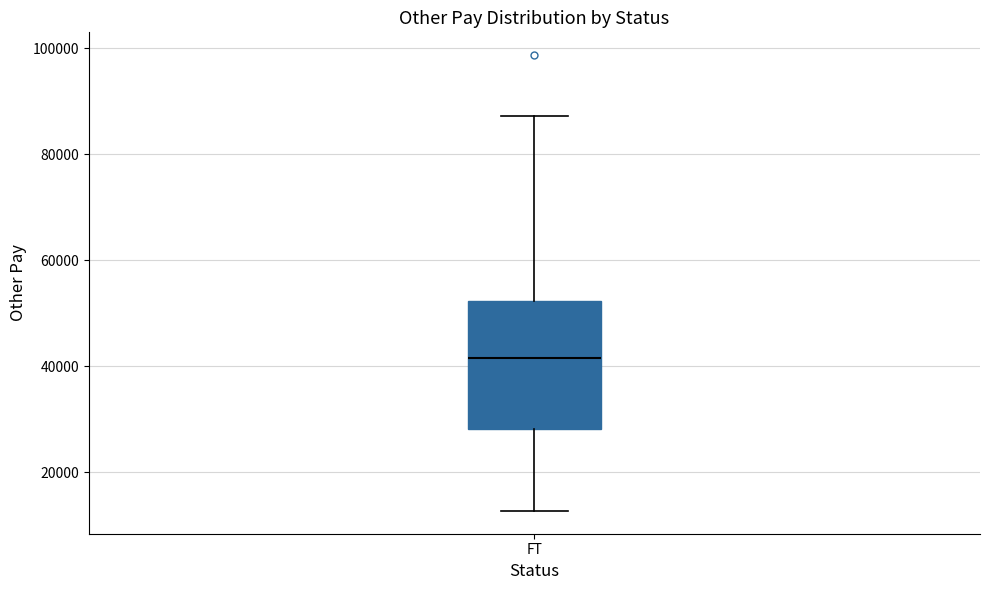

Read this box plot against the y-axis: the position of the median line, the range covered by the box, and the ends of both whiskers. The values are not printed on the chart, so give them approximately, as read against the axis.

median 42000, box 28000 to 52000, whiskers 12000 to 88000